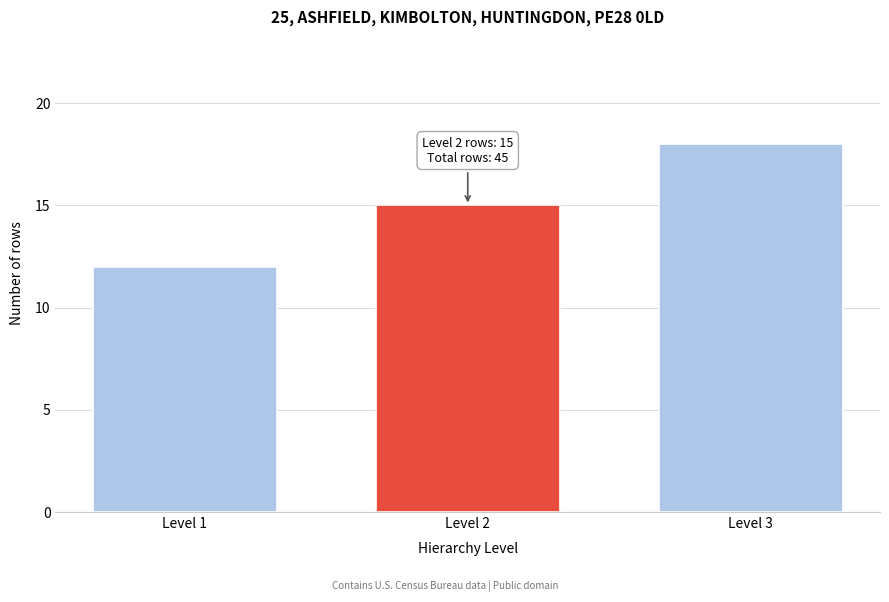

Reading left to right, transcribe all the data shown in this chart.

12	15	18